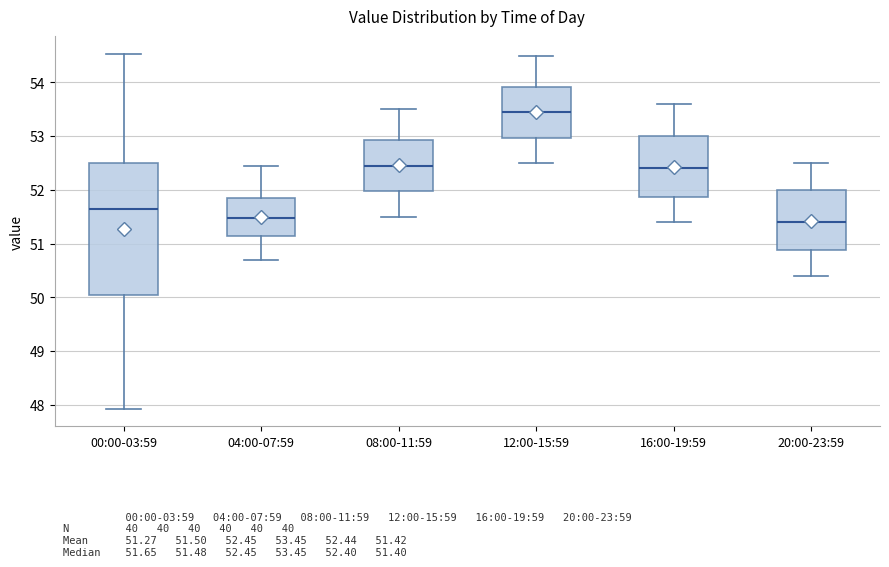

Which box is the tallest, from its lower edge to its upper edge?

00:00-03:59